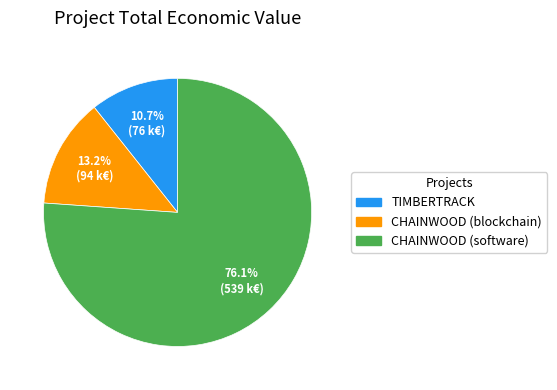

How many slices are in this pie chart?

3